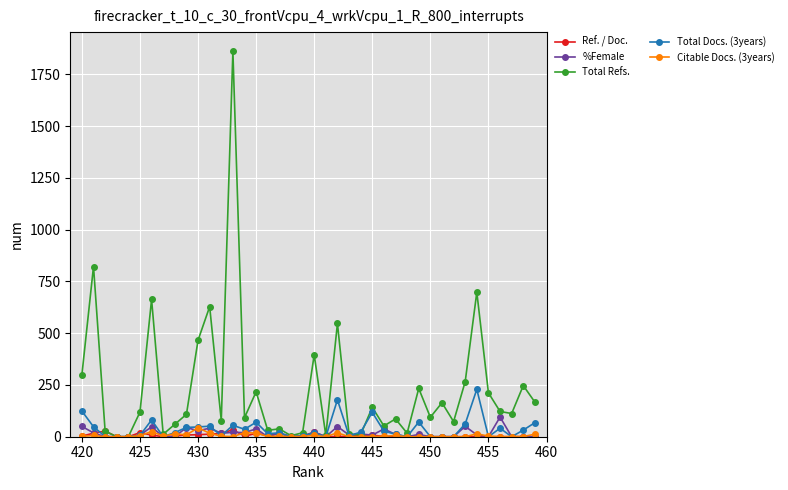

Which series has the largest range (max minus min)?

Total Refs.